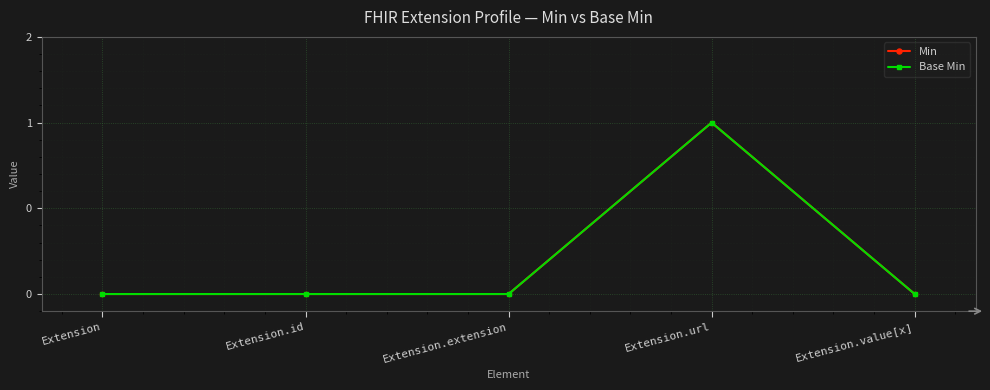

Does the chart have visible grid lines?

Yes